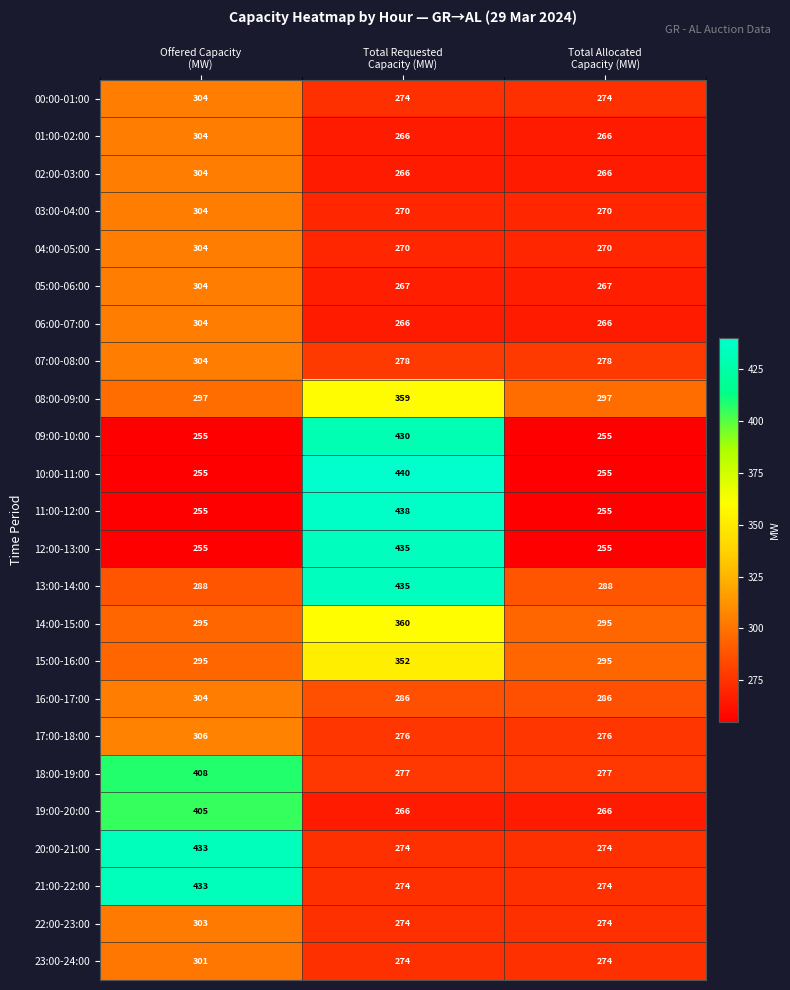

What is the difference between the maximum and minimum values in the 06:00-07:00 series?

38